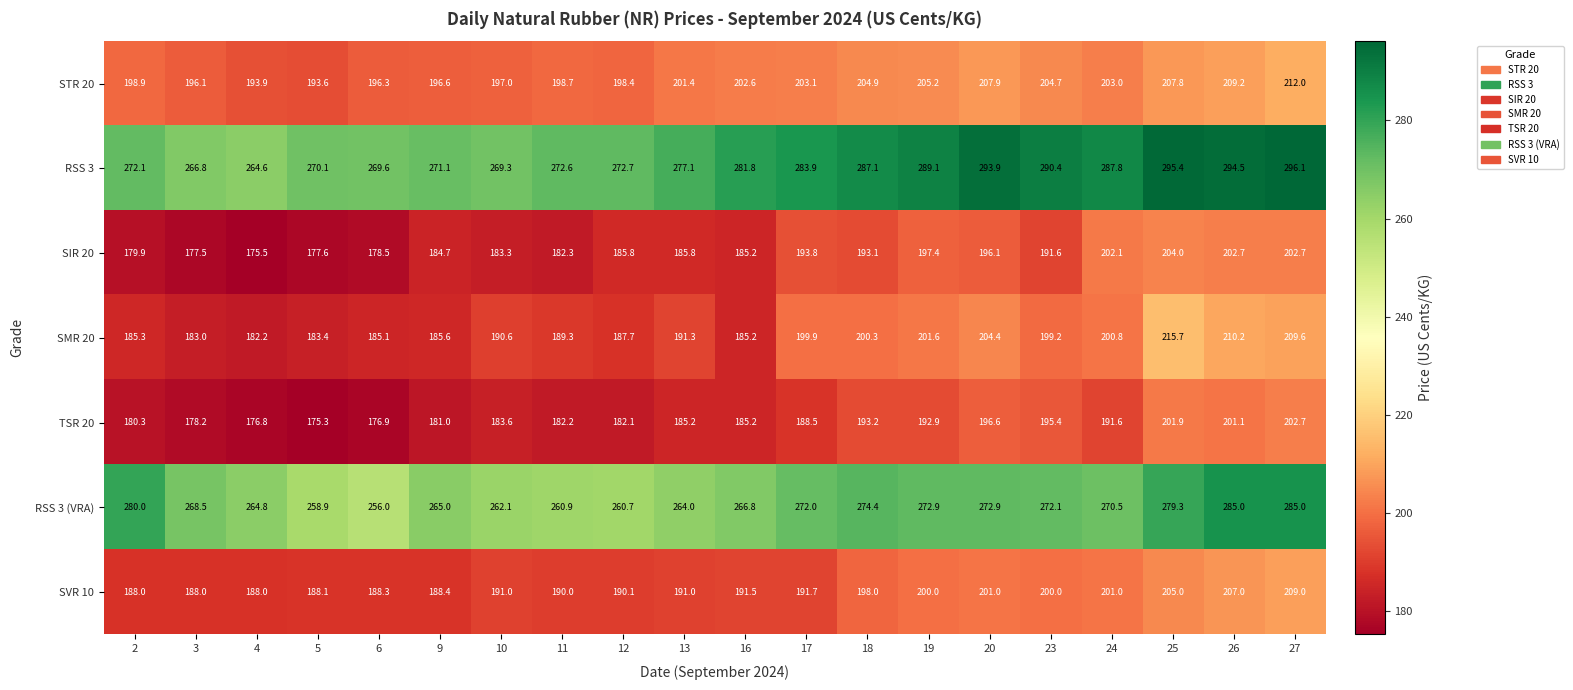

How many values in the SIR 20 series are below 185?

8